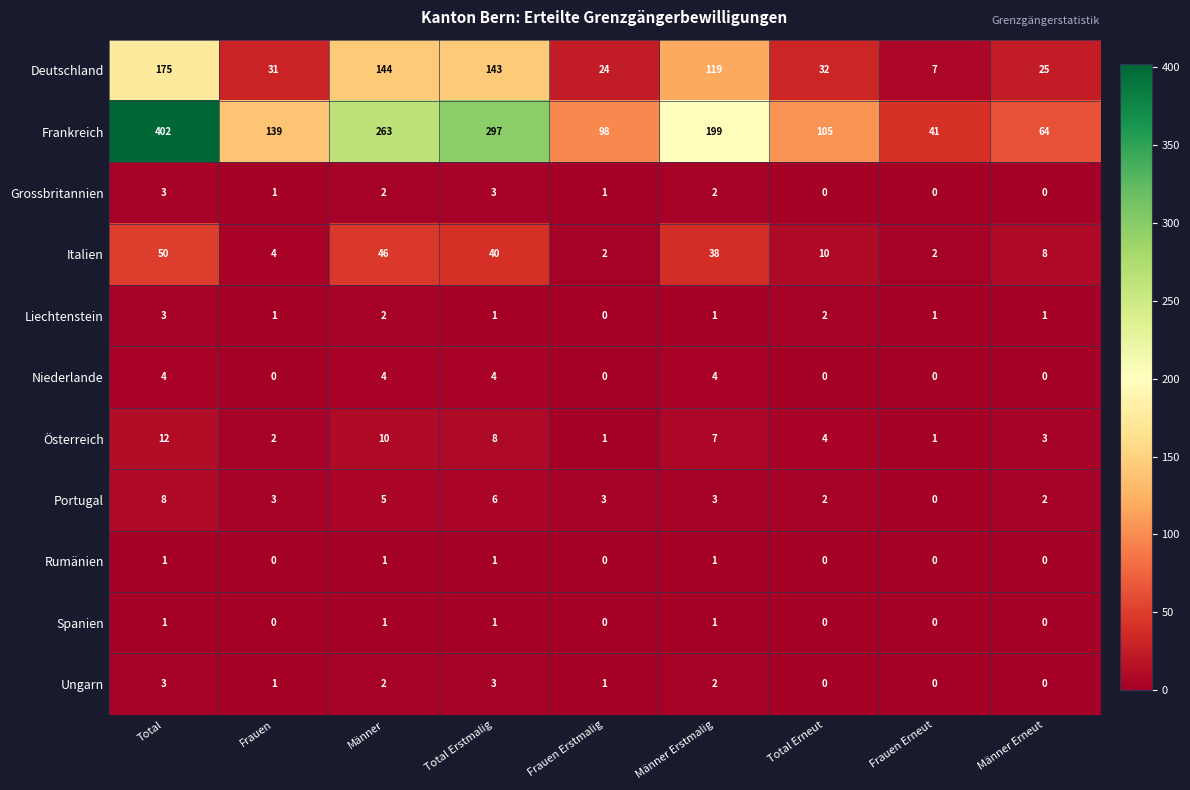

The value of Österreich at Frauen Erneut is 1. True or false?

True